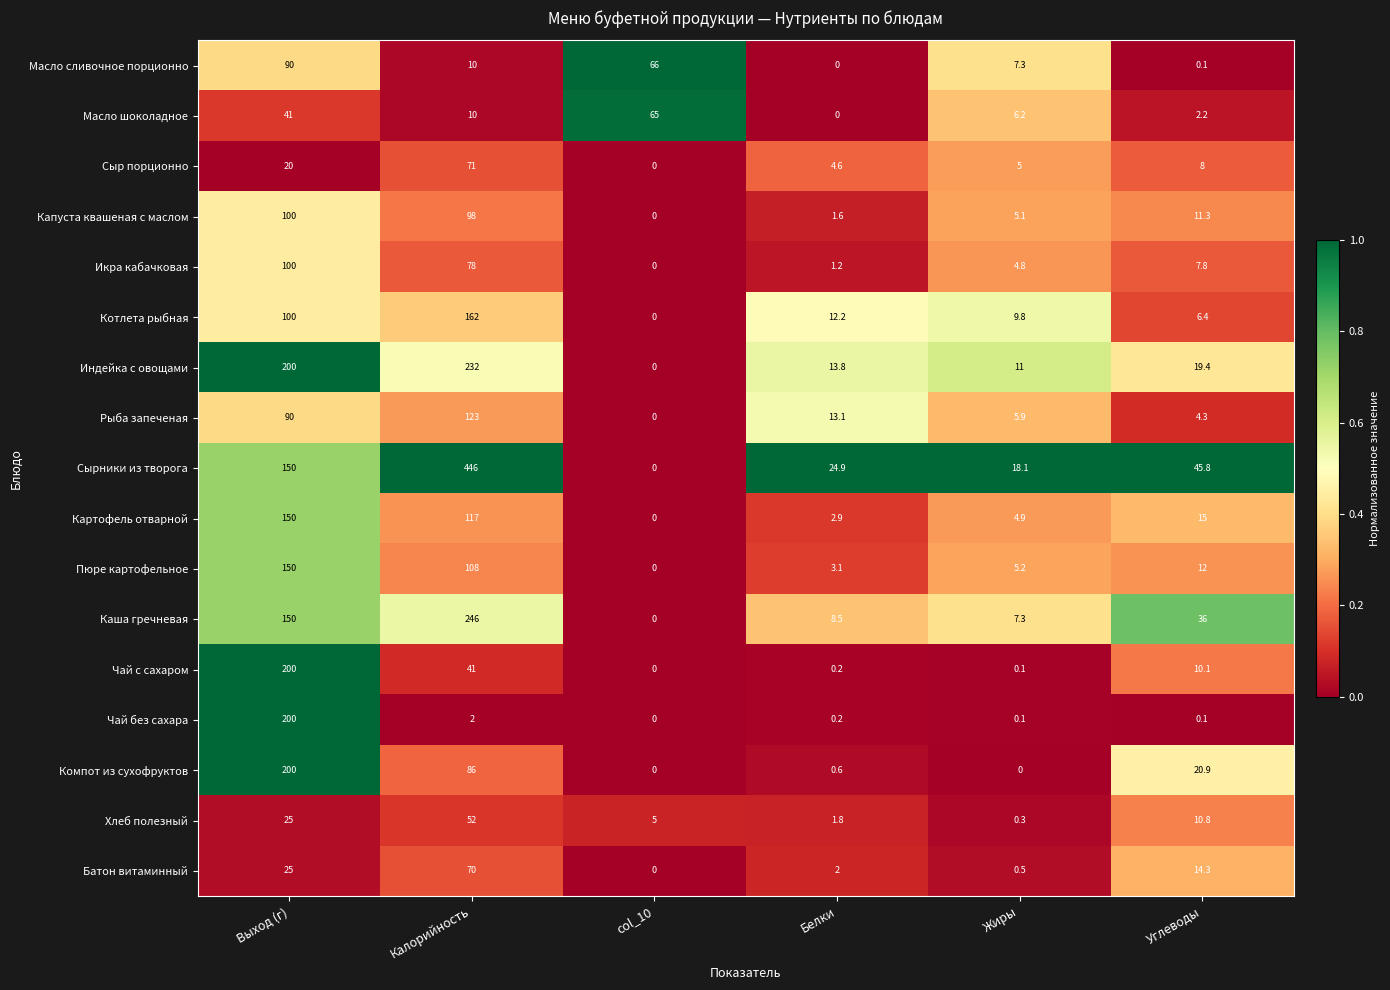

Which series has the largest total across all categories?

Сырники из творога